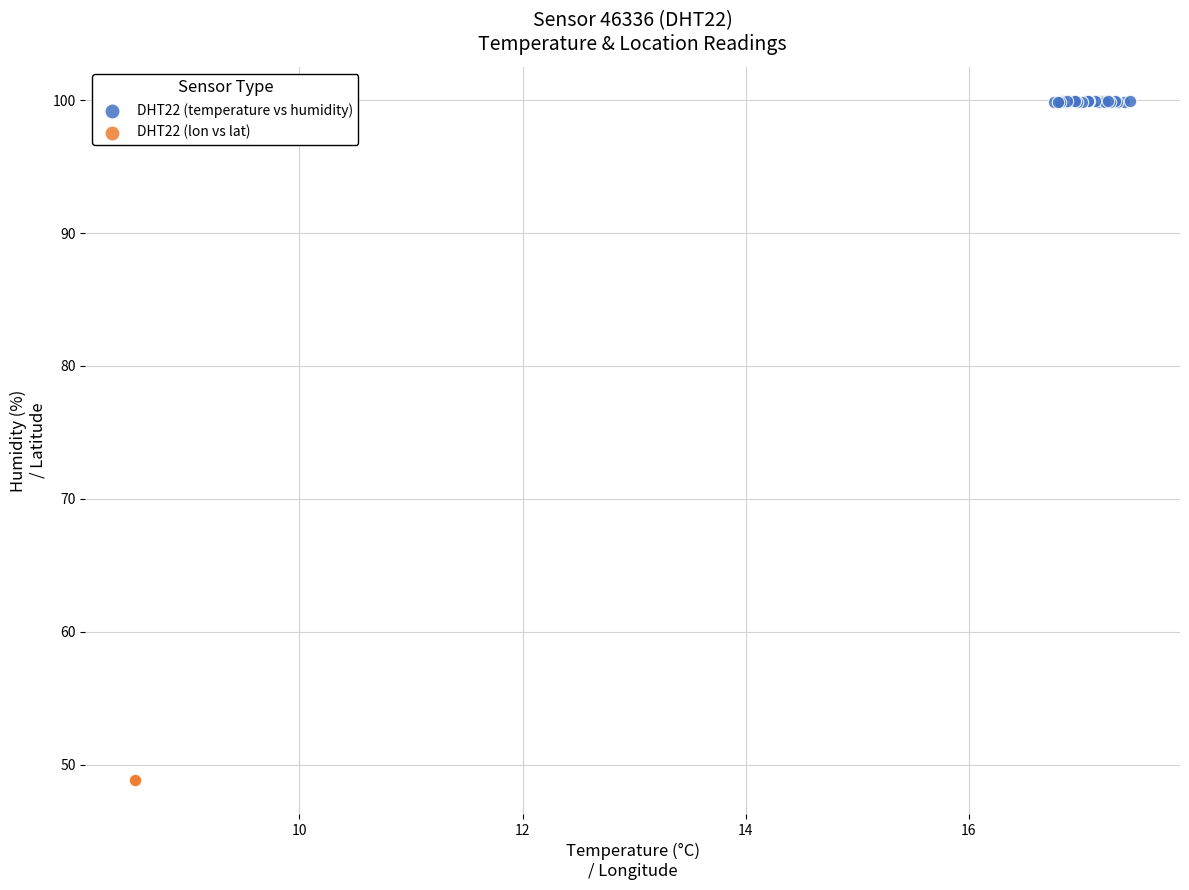

Which series contains the lowest Y value?

DHT22 (lon vs lat)